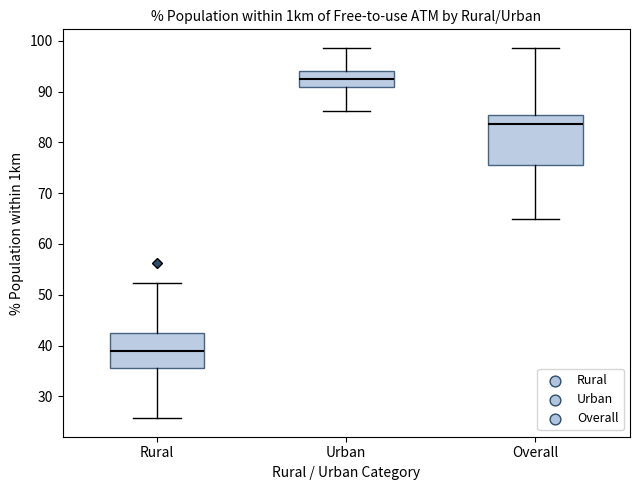

Reading left to right, transcribe this box plot: for each box, give where its median line is, the range the box spans, and where its two whiskers end, as read against the y-axis. The values are not printed on the chart, so give them approximately, as read against the axis.

Rural: median 39, box 36 to 43, whiskers 26 to 52
Urban: median 92, box 91 to 94, whiskers 86 to 99
Overall: median 84, box 76 to 85, whiskers 65 to 99